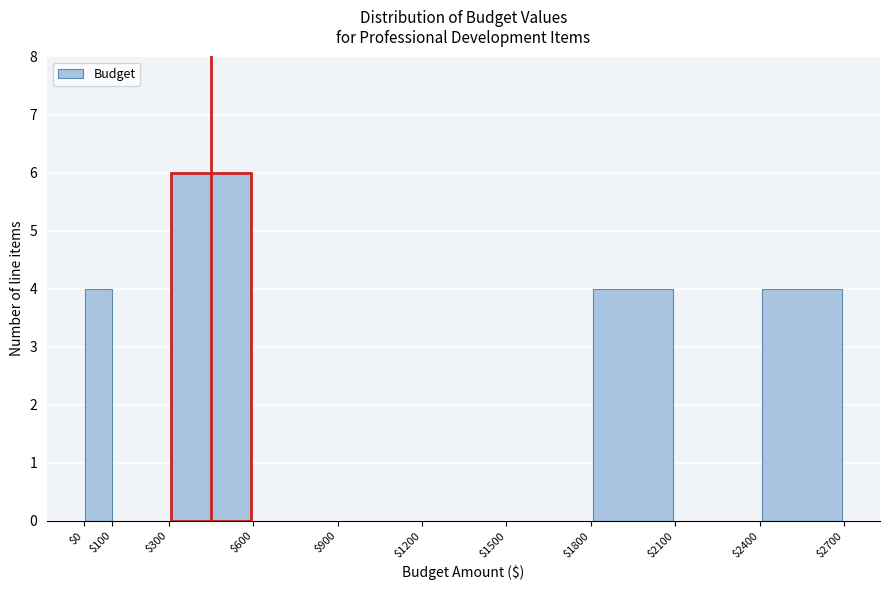

Reading left to right, list every bar in this chart as the range it spans on the x-axis followed by its height. The values are not printed on the chart, so give them approximately, as read against the axis.

$0 to $100: 4
$100 to $300: 0
$300 to $600: 6
$600 to $900: 0
$900 to $1200: 0
$1200 to $1500: 0
$1500 to $1800: 0
$1800 to $2100: 4
$2100 to $2400: 0
$2400 to $2700: 4